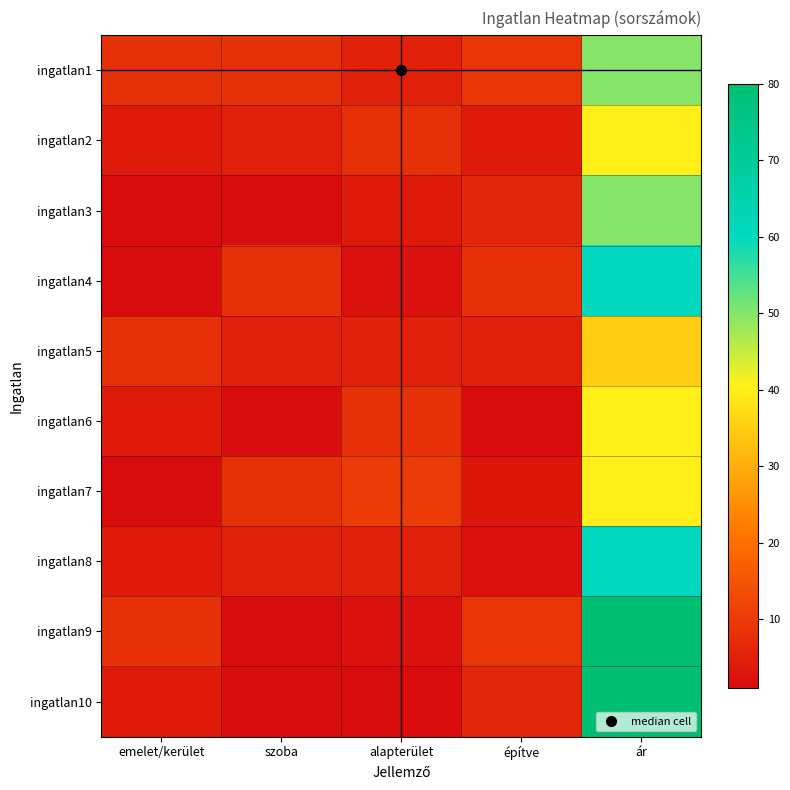

List the series in order of their peak value, highest first.

ingatlan9, ingatlan10, ingatlan4, ingatlan8, ingatlan1, ingatlan3, ingatlan2, ingatlan6, ingatlan7, ingatlan5